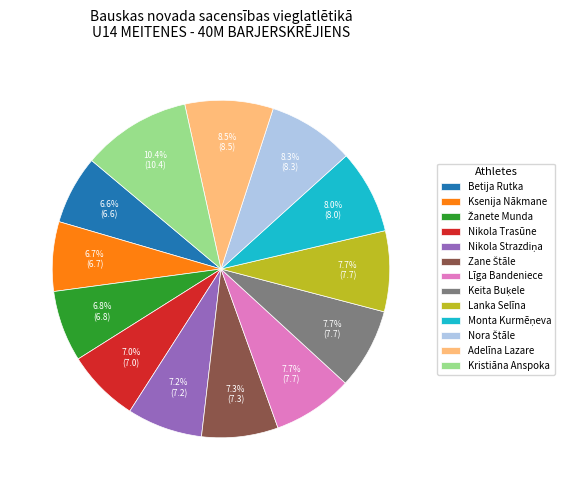

What is the total percentage of Ksenija Nākmane and Lanka Selīna?

14.4%